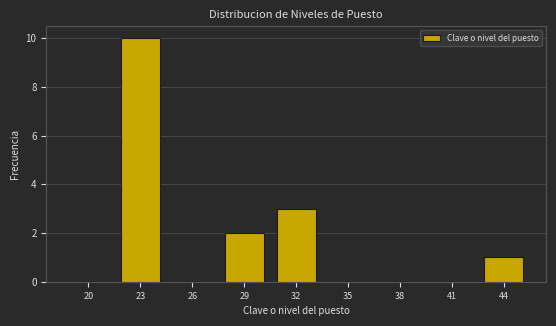

Reading left to right, what are all the values shown in this chart?

20=0	23=10	26=0	29=2	32=3	35=0	38=0	41=0	44=1